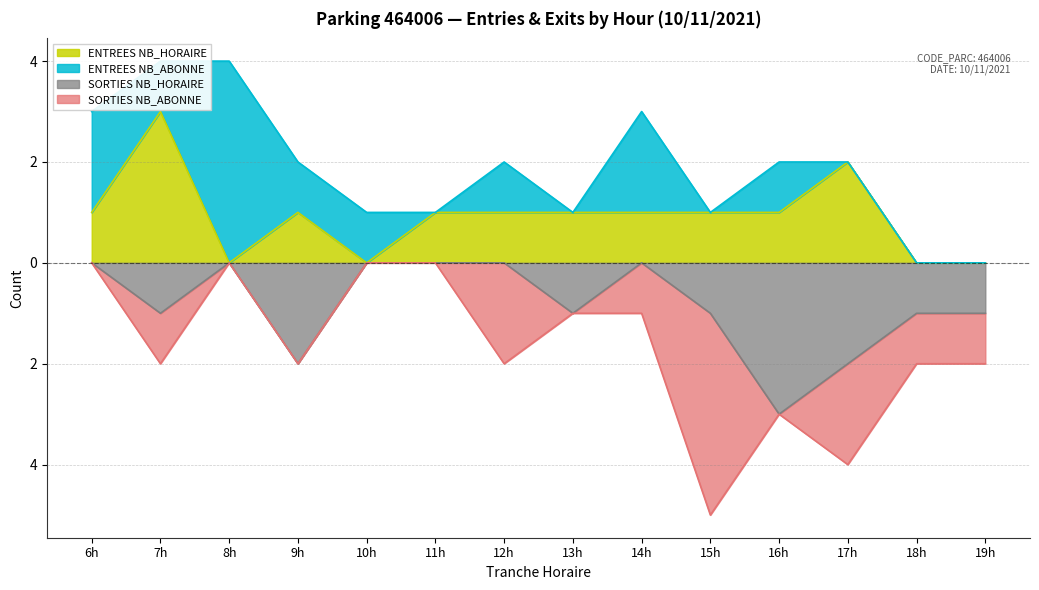

Rank the categories by ENTREES_NB_HORAIRE value from highest to lowest.

7h, 17h, 6h, 9h, 11h, 12h, 13h, 14h, 15h, 16h, 8h, 10h, 18h, 19h